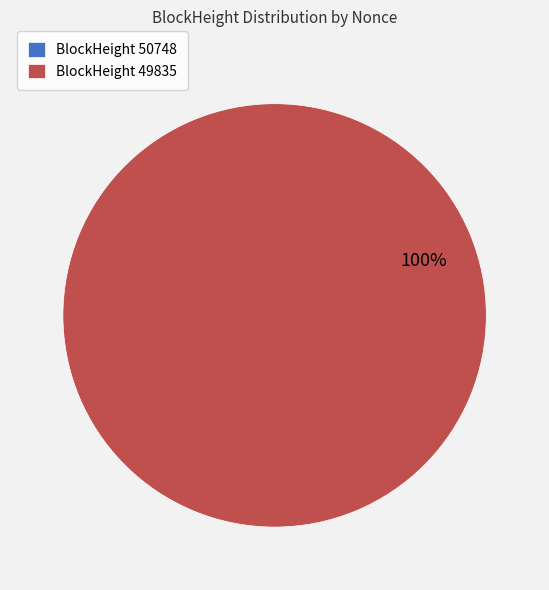

To the nearest percent, what is the difference between the largest and smallest slice percentages?

100%